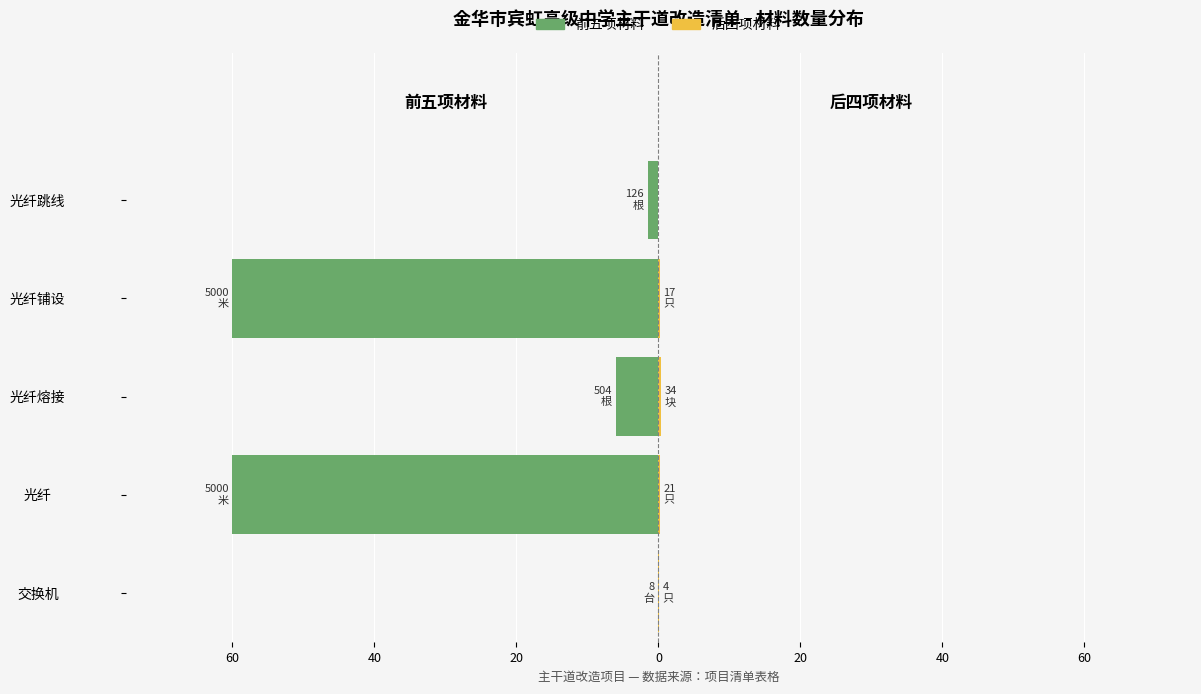

Which series changed the most between 60 and 40?

前五项材料